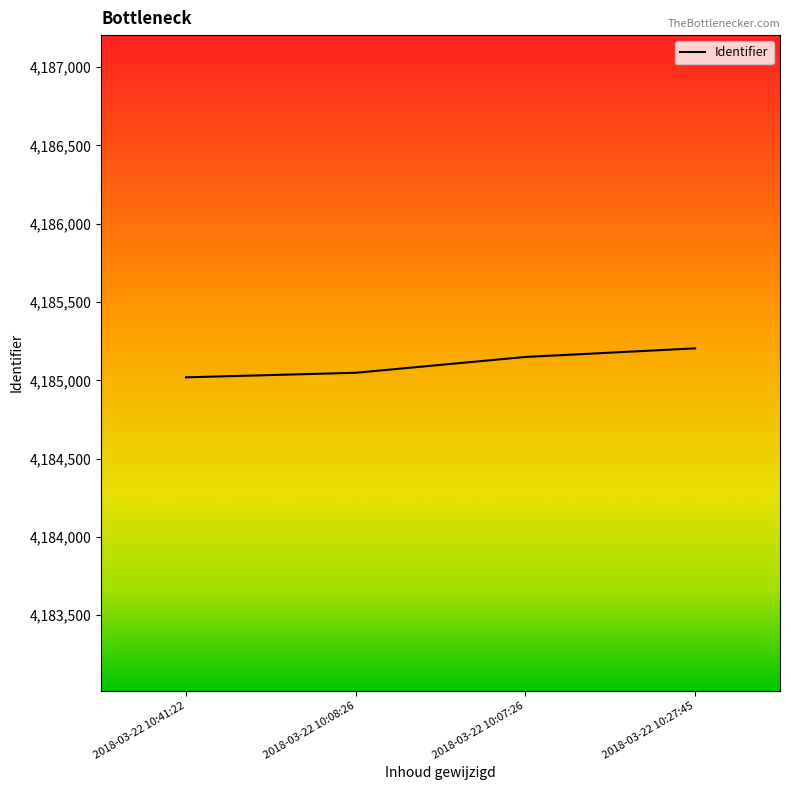

Is it true that the value at 2018-03-22 10:27:45 is 4185204?

True